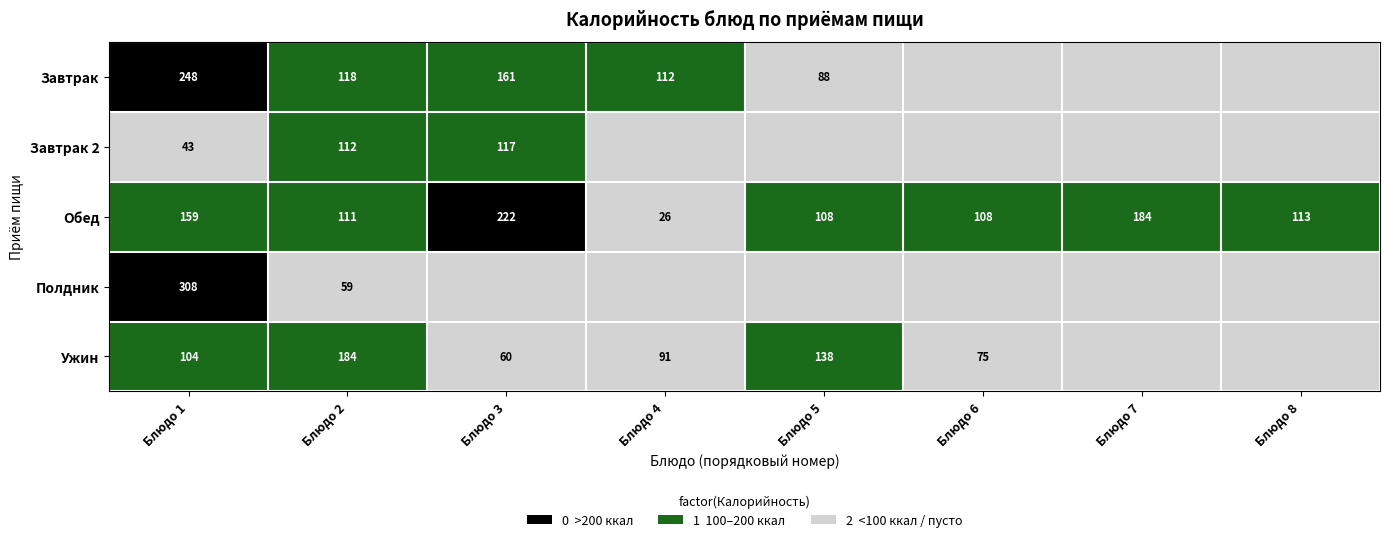

Is the value of Полдник at Блюдо 2 greater than the value of Завтрак 2 at Блюдо 2?

No